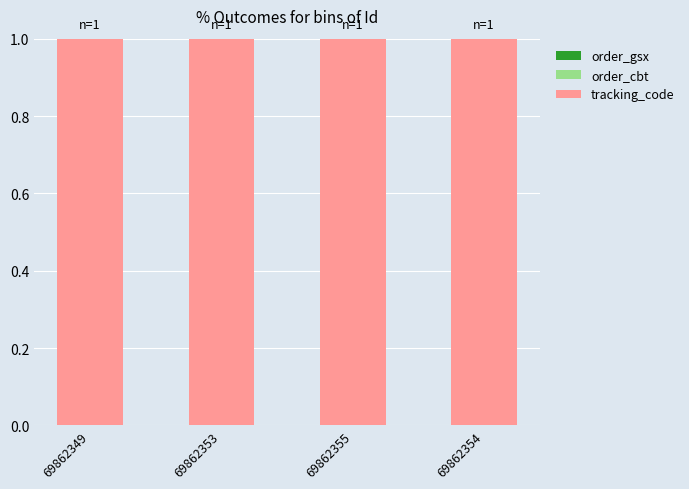

Are the bars grouped side by side (vs. stacked)?

No